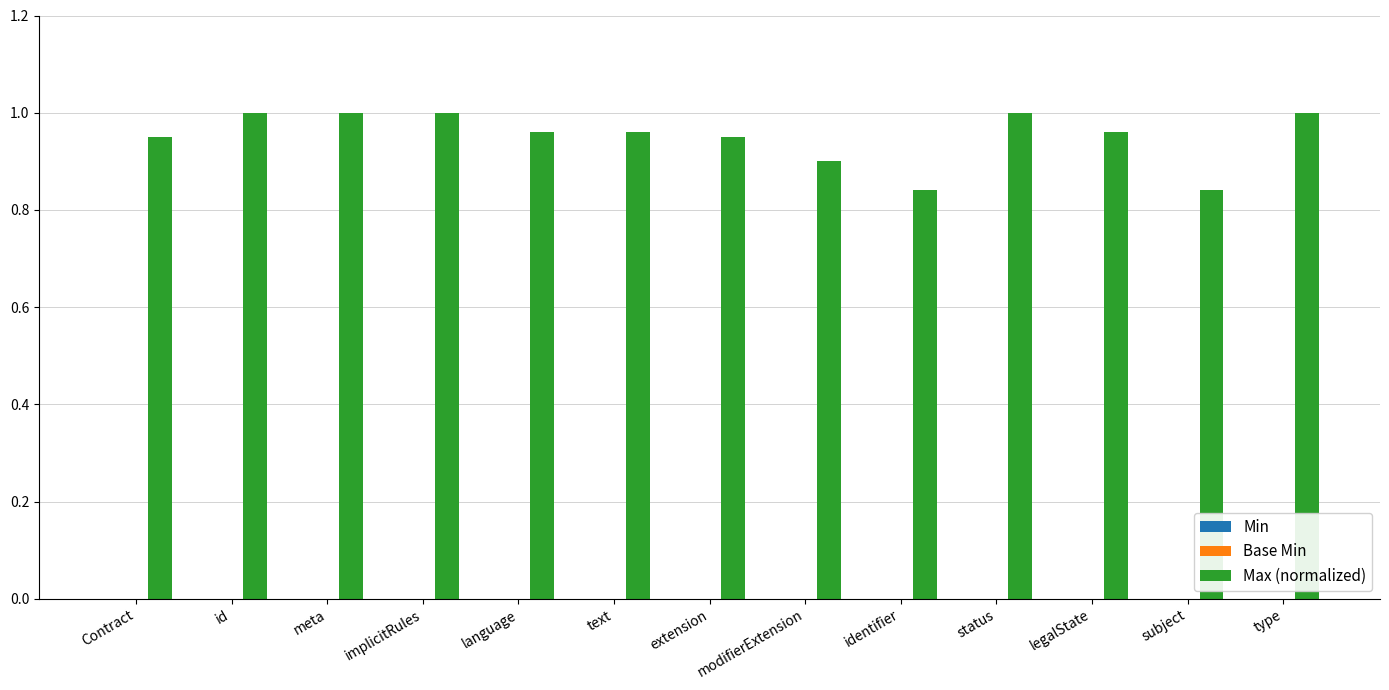

What position from the left is Contract?

1